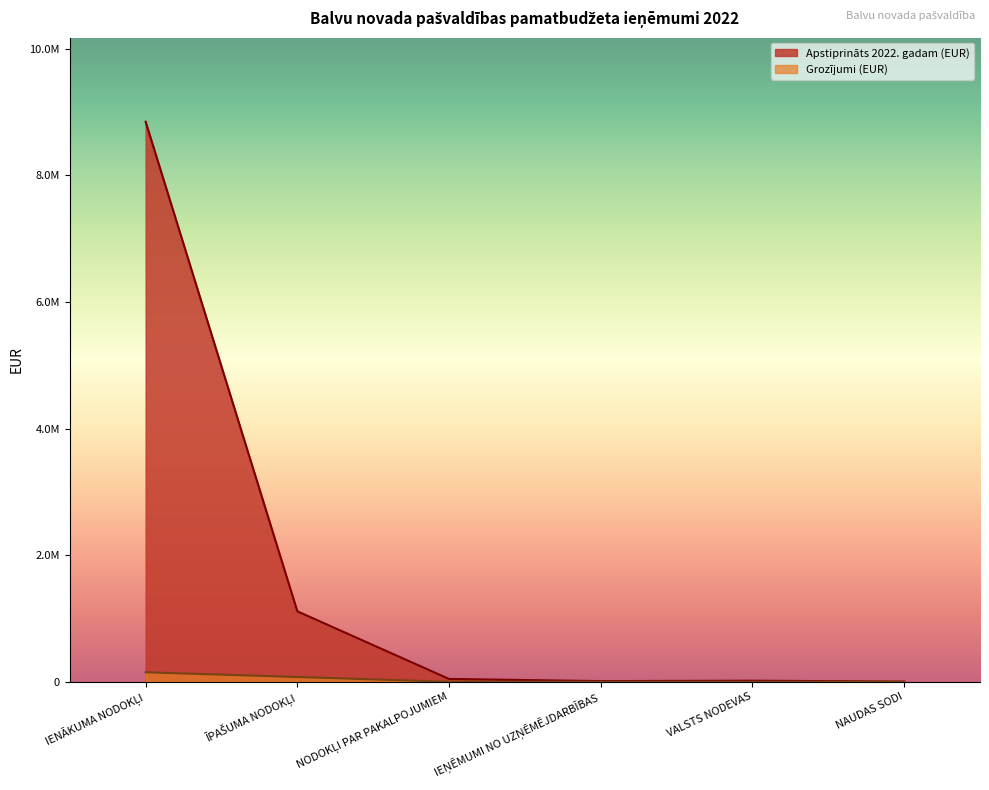

What value does the Apstiprināts 2022. gadam (EUR) series have at NODOKĻI PAR PAKALPOJUMIEM?

45000